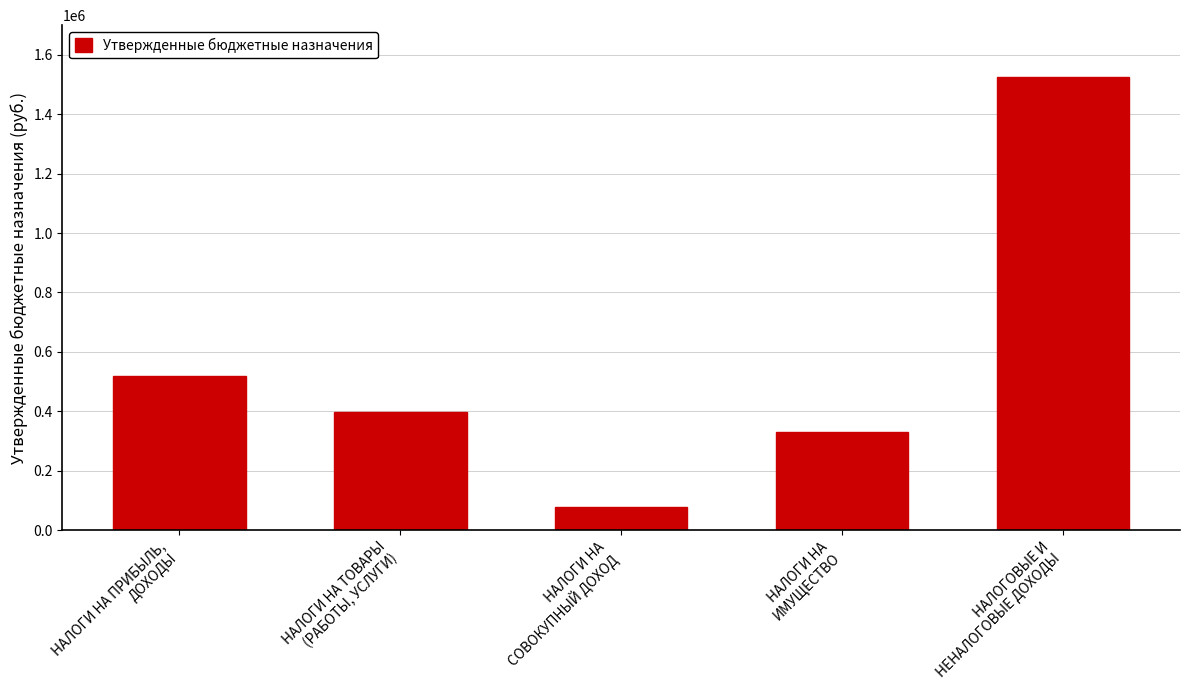

What is the difference between the maximum and minimum values?

1445570